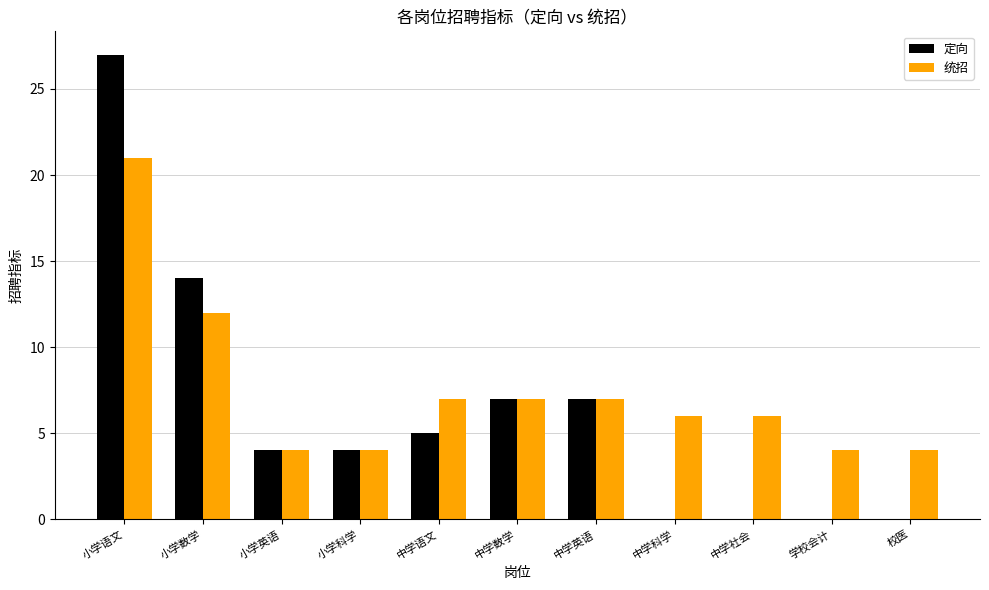

The value of 统招 at 中学语文 is 5. True or false?

False